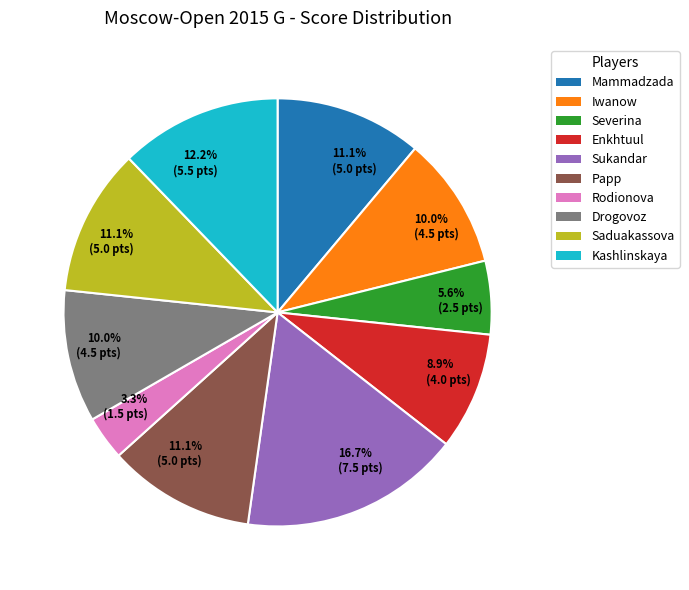

Approximately how many times larger is the value at Rodionova compared to Iwanow?

0.3